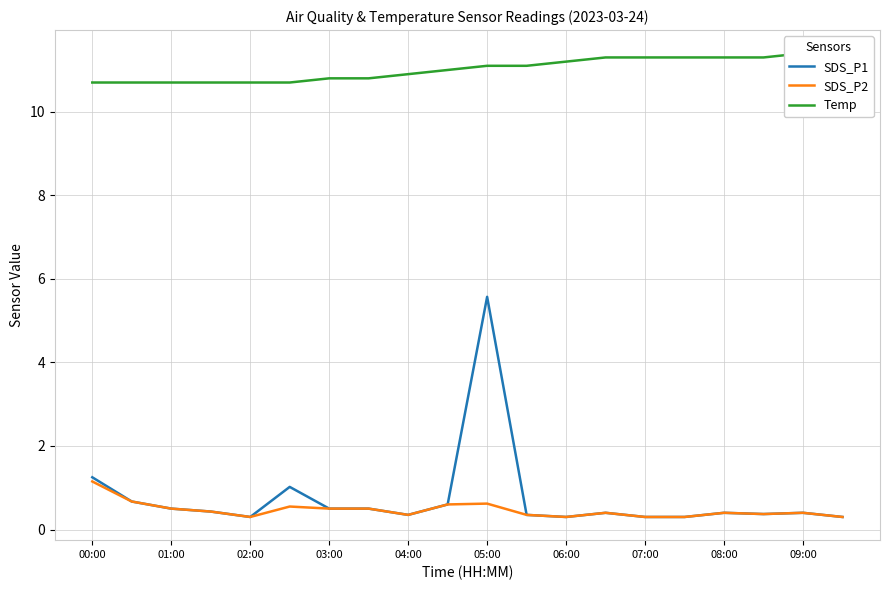

True or false: SDS_P2 and SDS_P1 intersect in this chart.

False